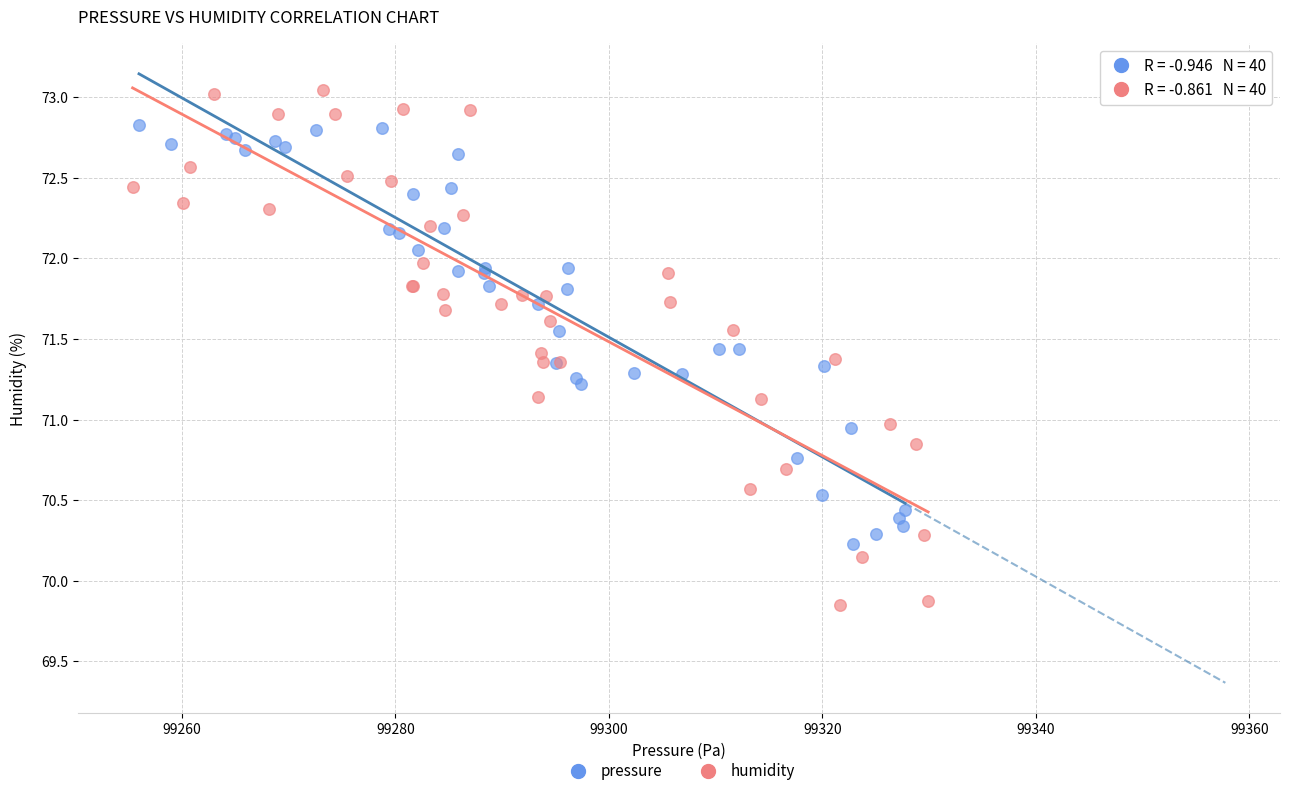

Which series has the widest spread of Y values?

humidity